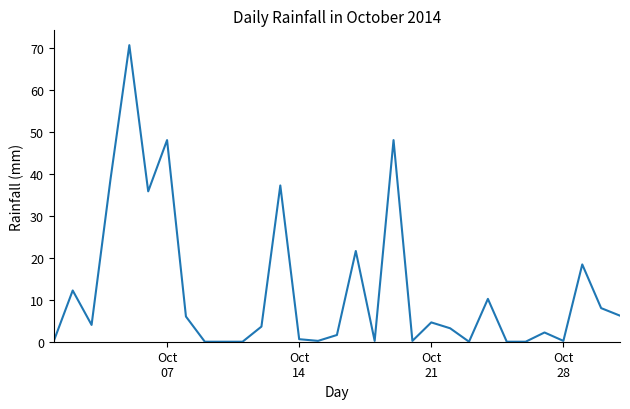

Does the chart have visible grid lines?

No